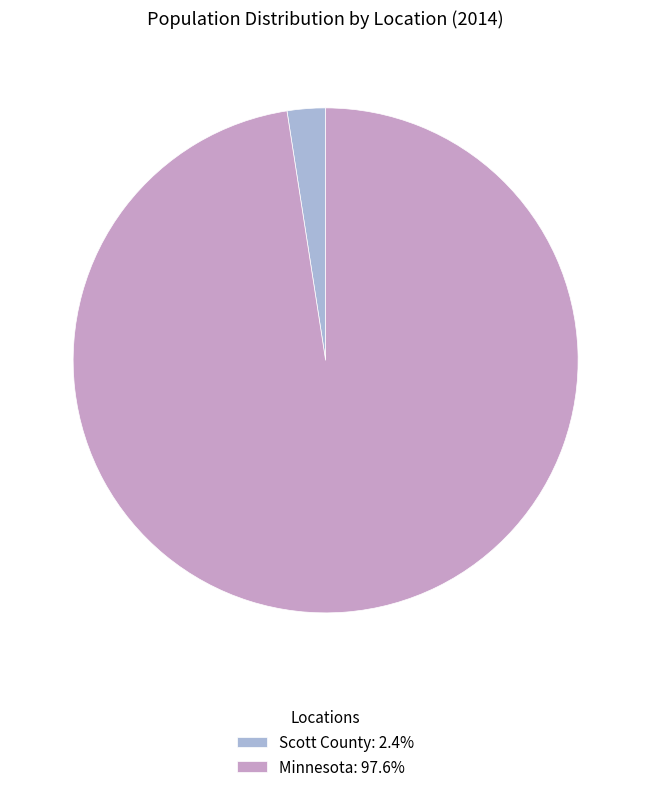

What is the smallest slice in the pie chart?

Scott County